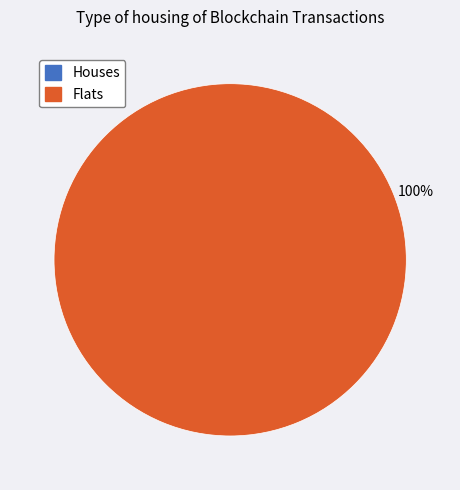

To the nearest percent, what is the difference between the largest and smallest slice percentages?

100%